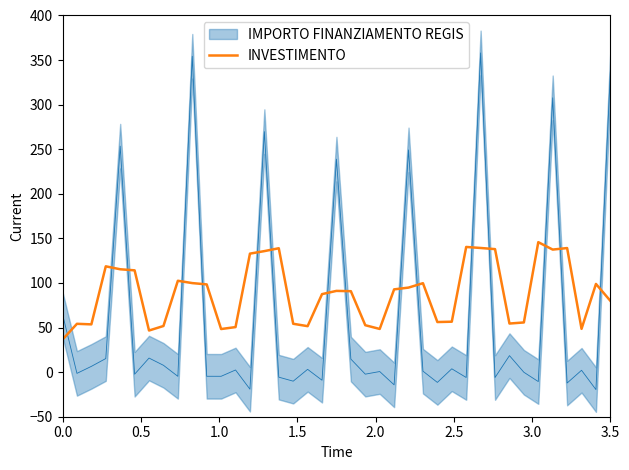

What is the highest value of the INVESTIMENTO series?

145.8